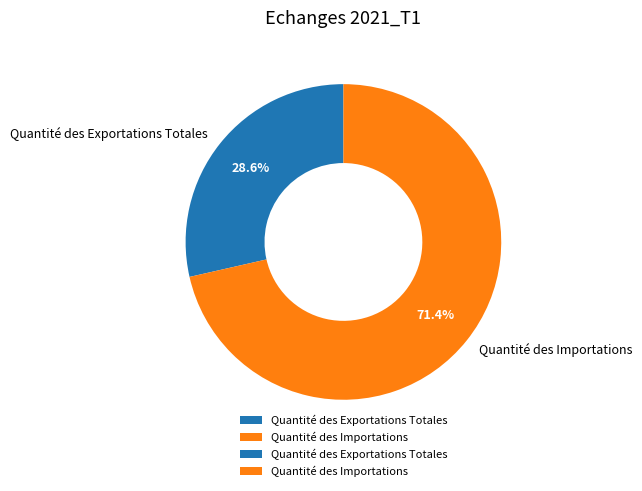

Which slice is the largest?

Quantité des Importations